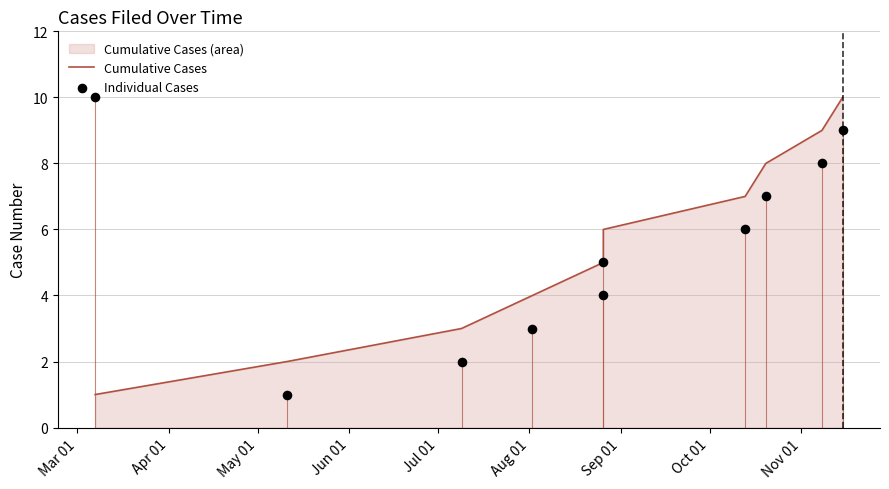

Which series contains the highest Y value?

Cumulative Cases